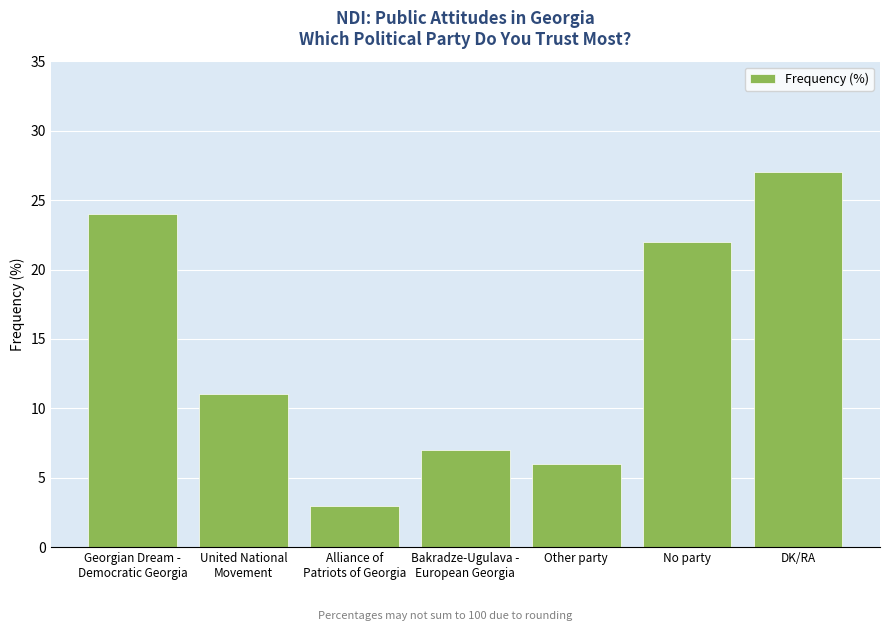

How many distinct data groups are displayed?

1